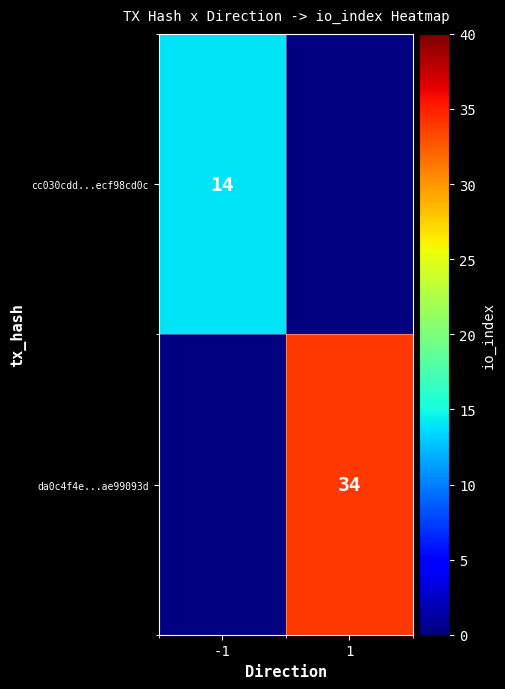

At how many categories does at least one series exceed 29?

1